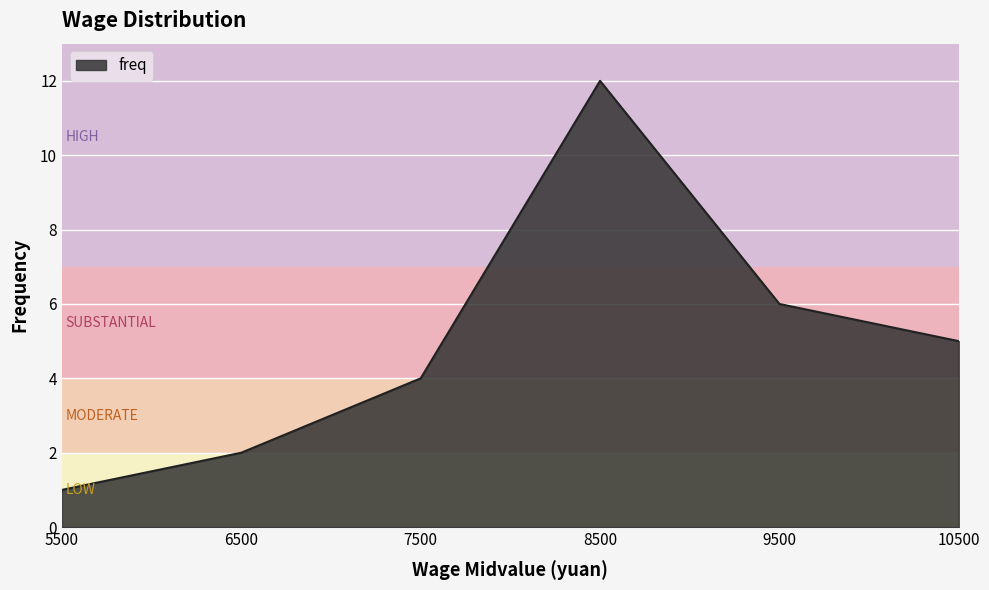

How many values are below 5?

3